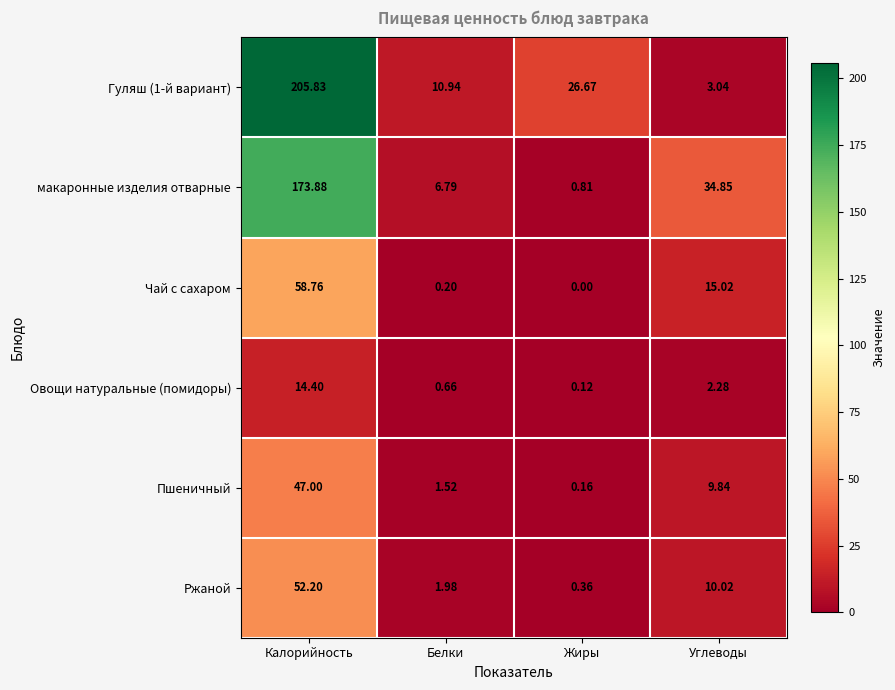

How many categories are shown in the chart?

4